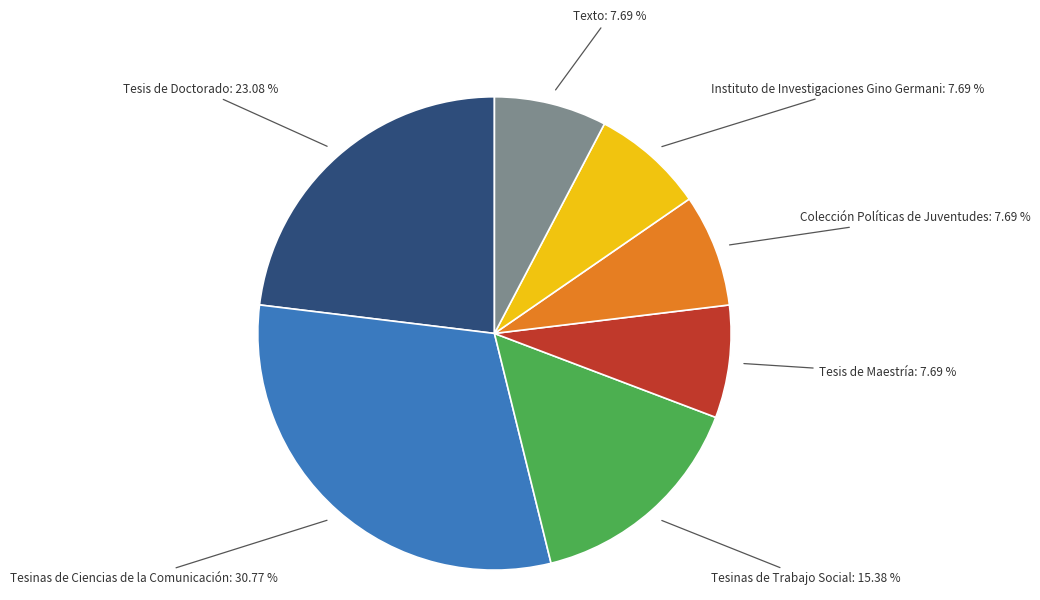

How many slices are in this pie chart?

7